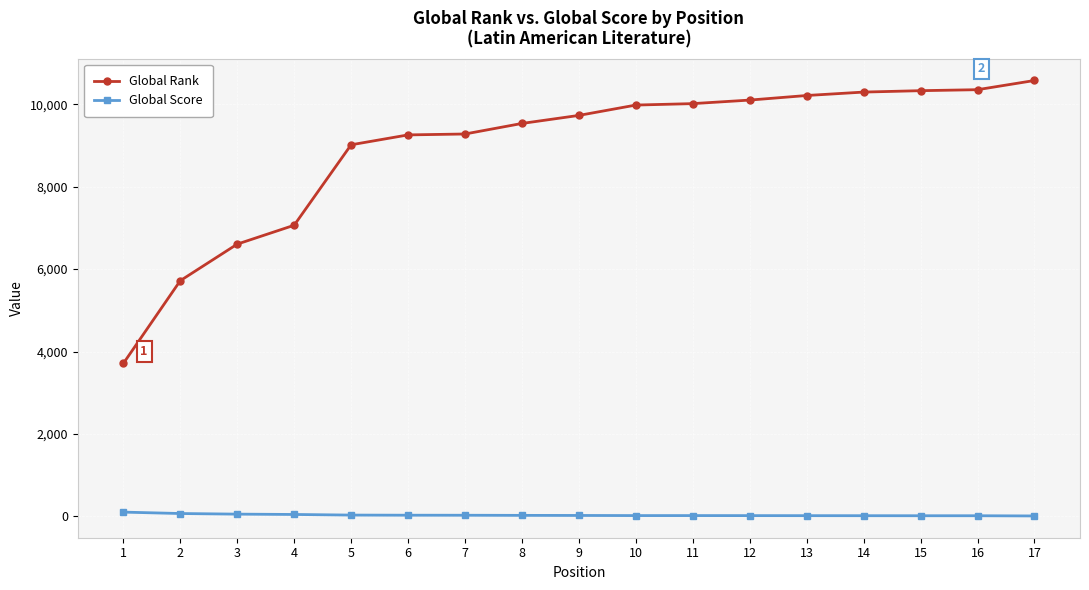

True or false: Global Score and Global Rank intersect in this chart.

False